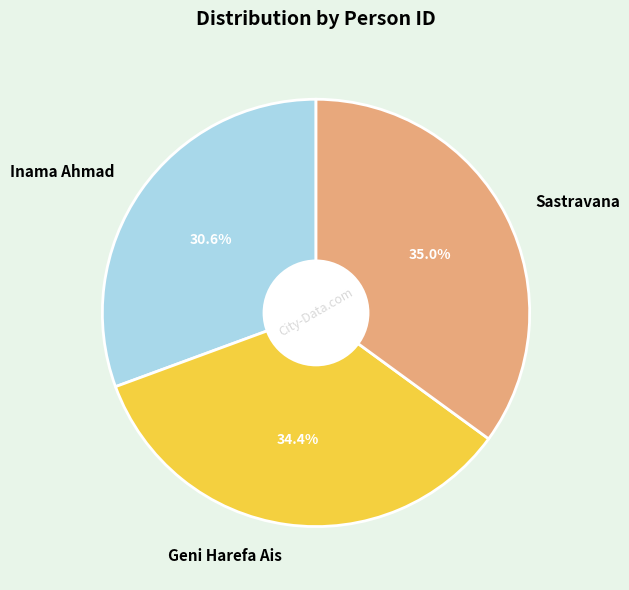

Count the number of slices in the pie.

3